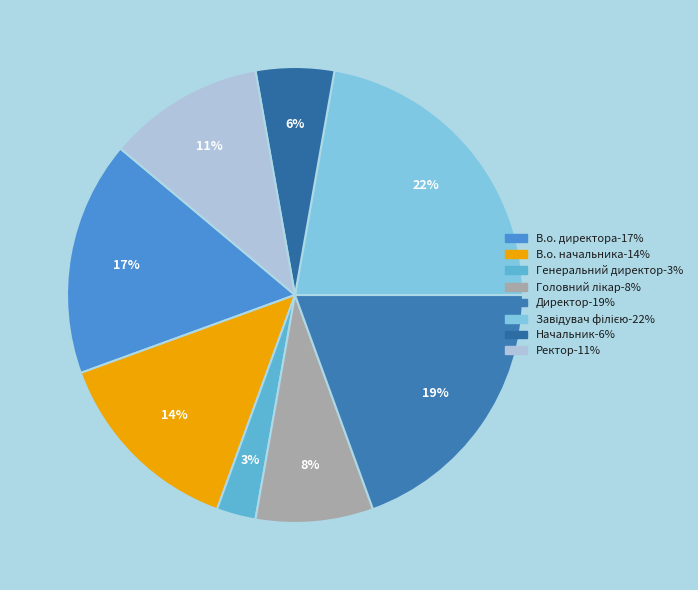

How many slices are in this pie chart?

8